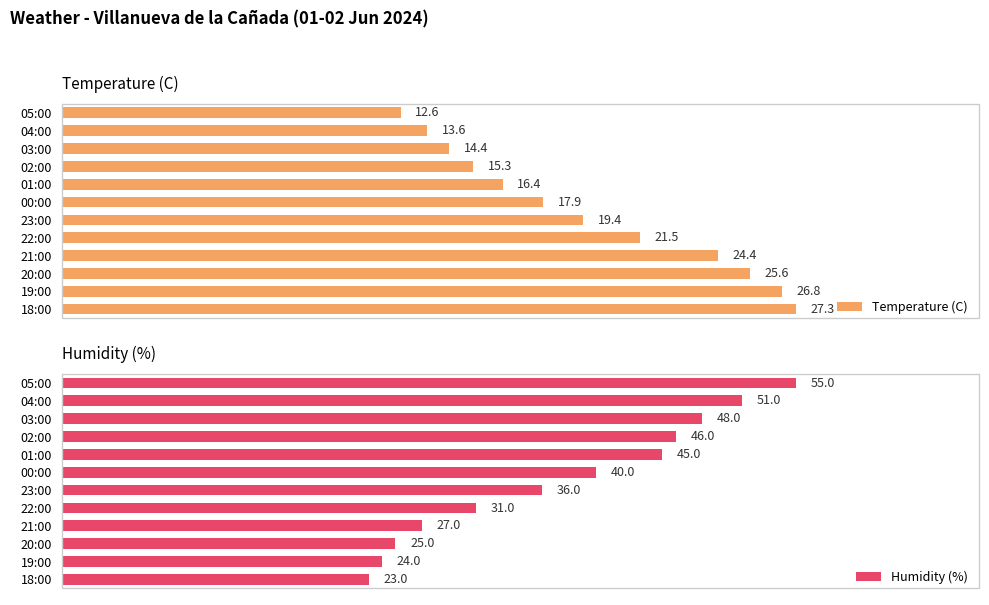

Where is Humidity (%) nearest to the value 39?

00:00